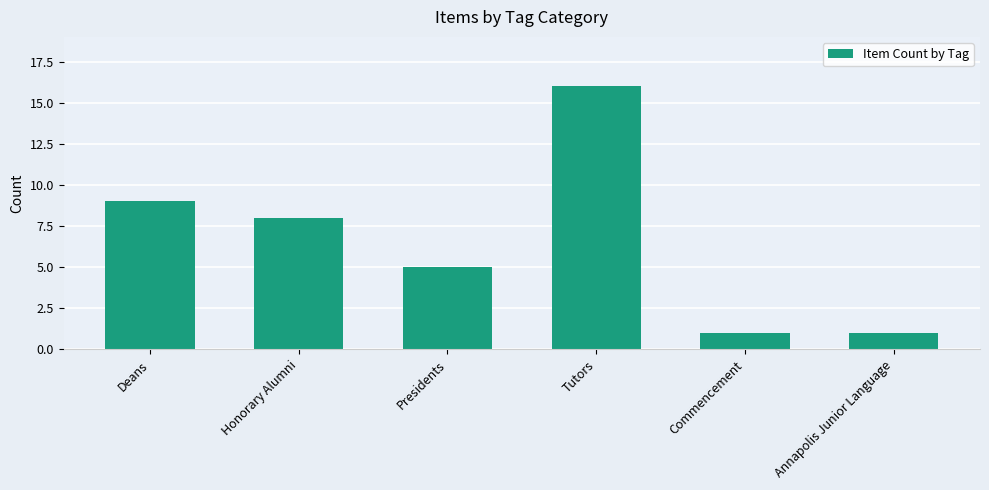

What is the label of the 1st bar from the right?

Annapolis Junior Language